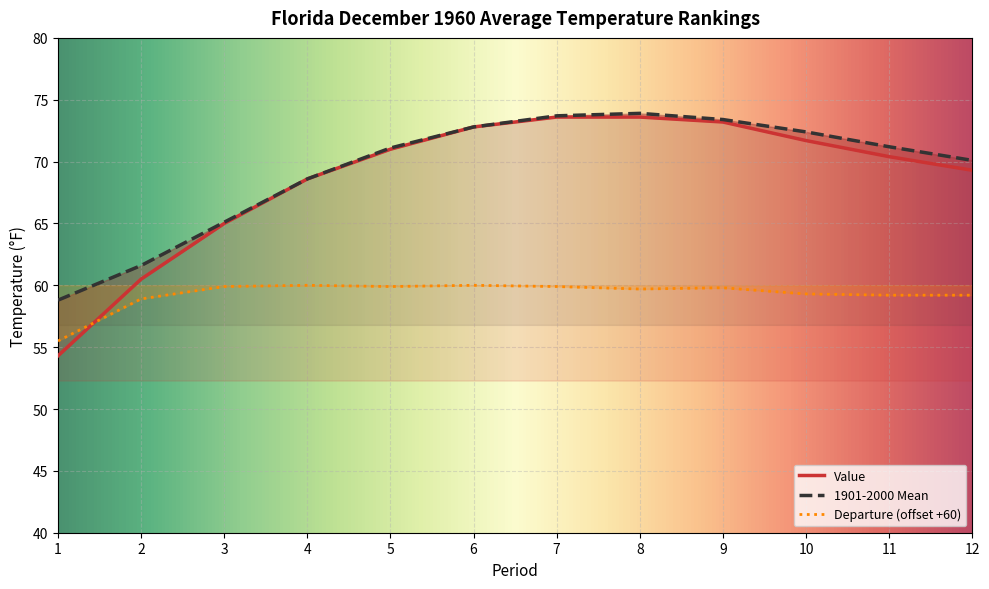

Which series changed the most between 7 and 9?

Value